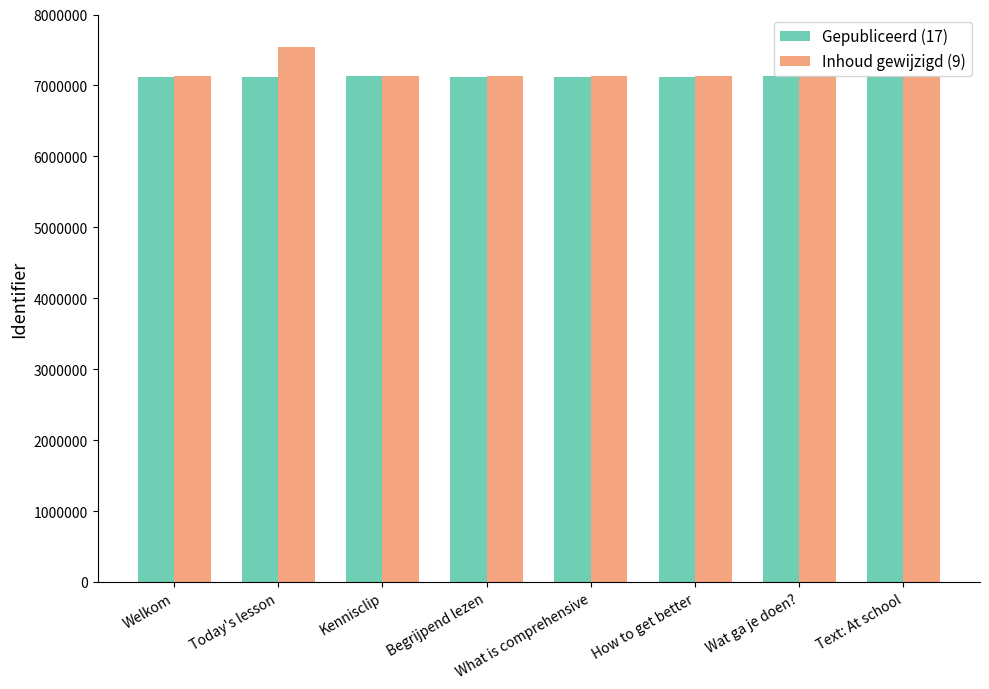

What is the label of the 3rd bar from the left?

Kennisclip